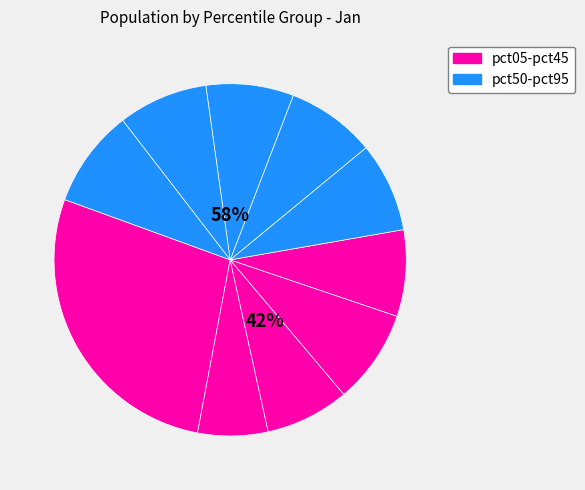

Is pct55 the majority of the pie?

No